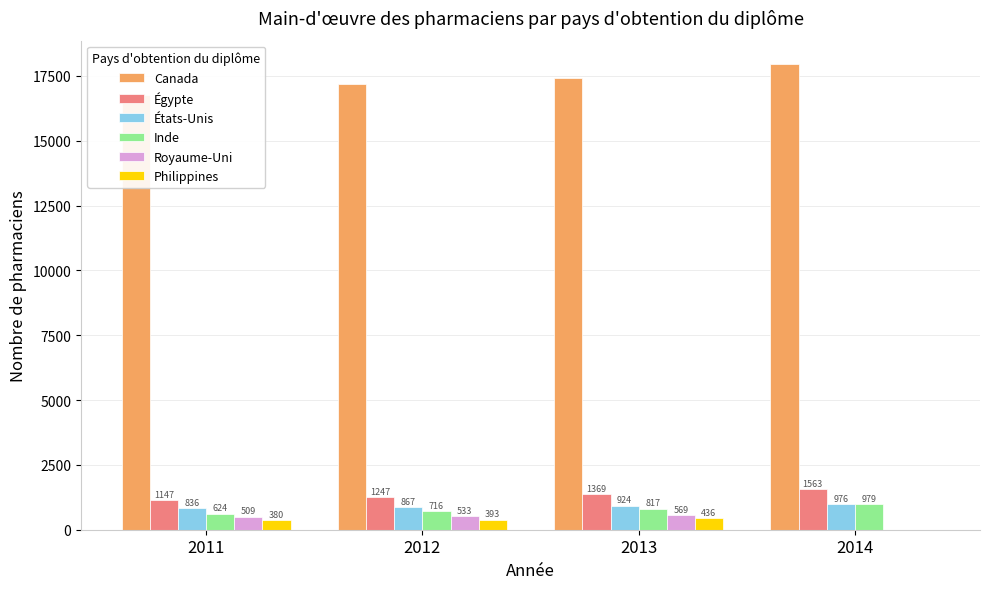

Which has a higher value, 2013 or 2014?

2014